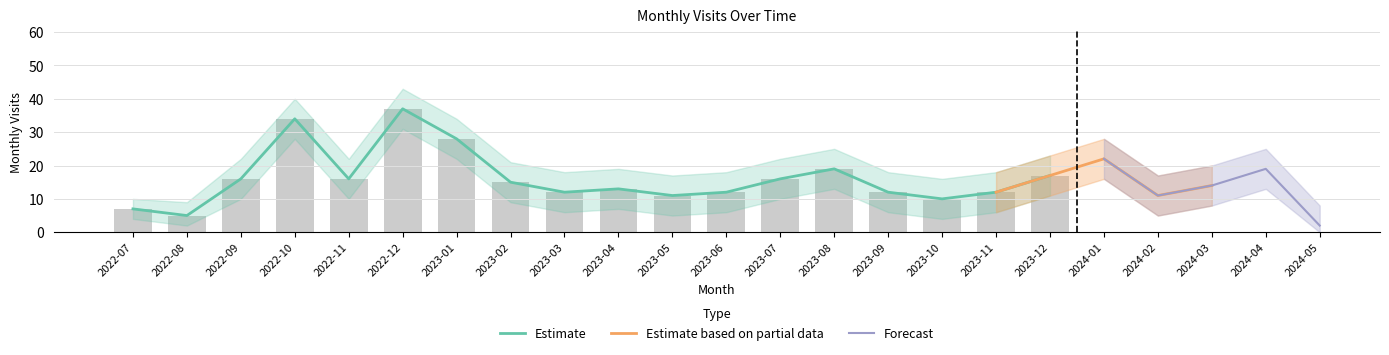

What value does the monthly_visit series have at 2024-04?

19